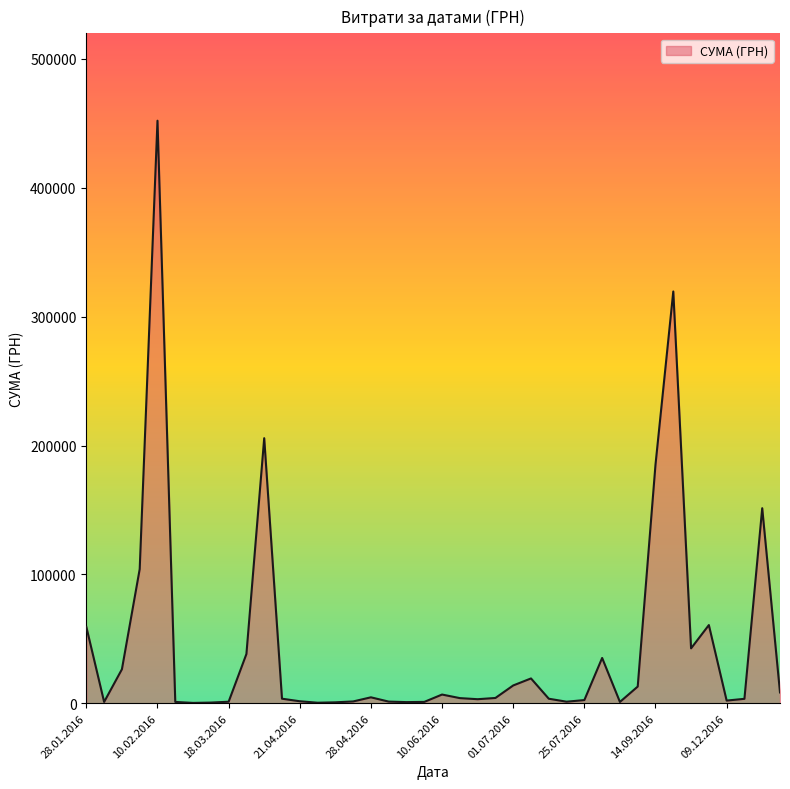

What is the difference between the maximum and second lowest values?

451708.8